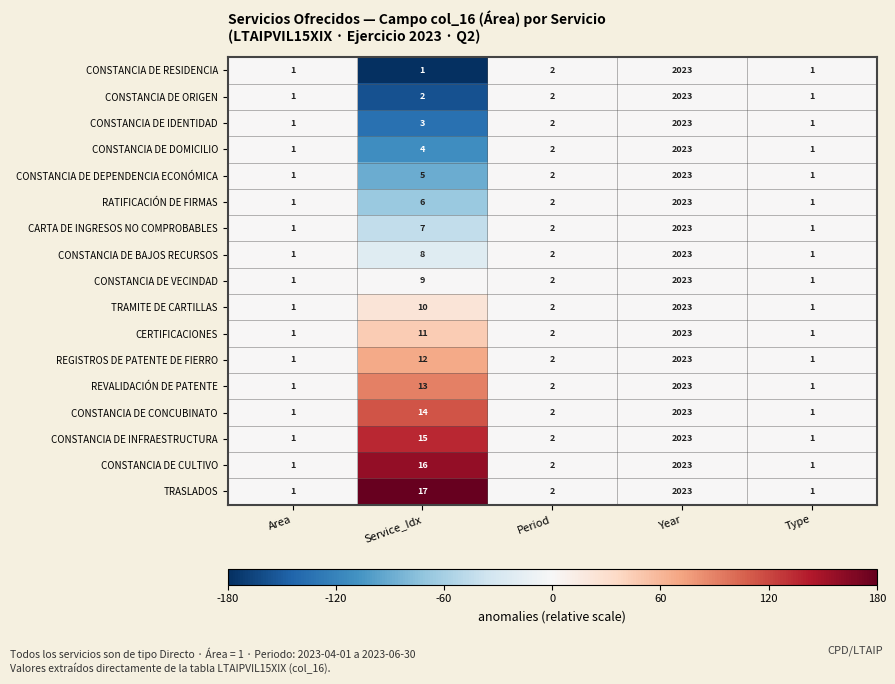

What is the highest value of the CONSTANCIA DE DEPENDENCIA ECONÓMICA series?

2023